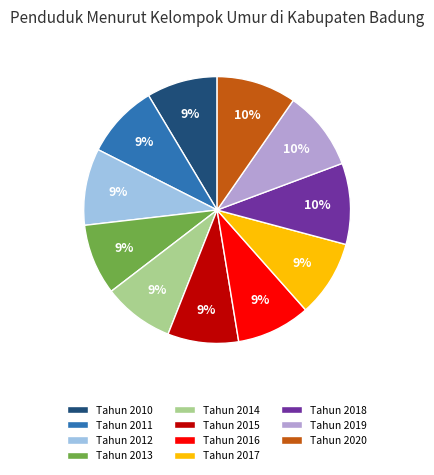

Does Tahun 2017 account for over 50% of the chart?

No